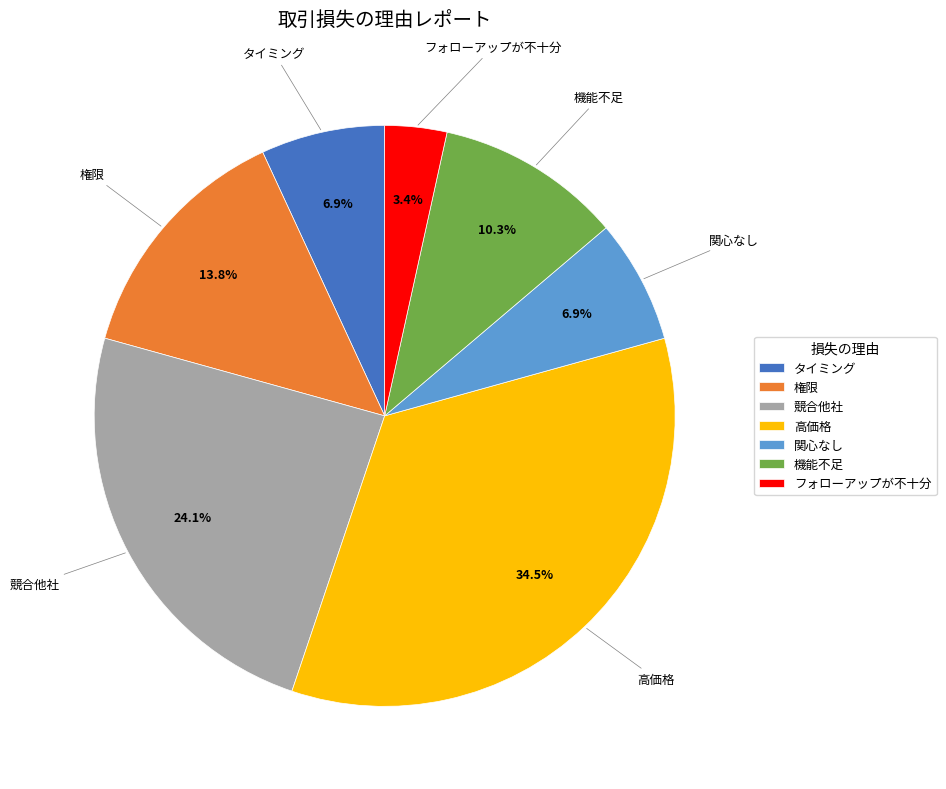

Does 競合他社 represent more than half of the total?

No